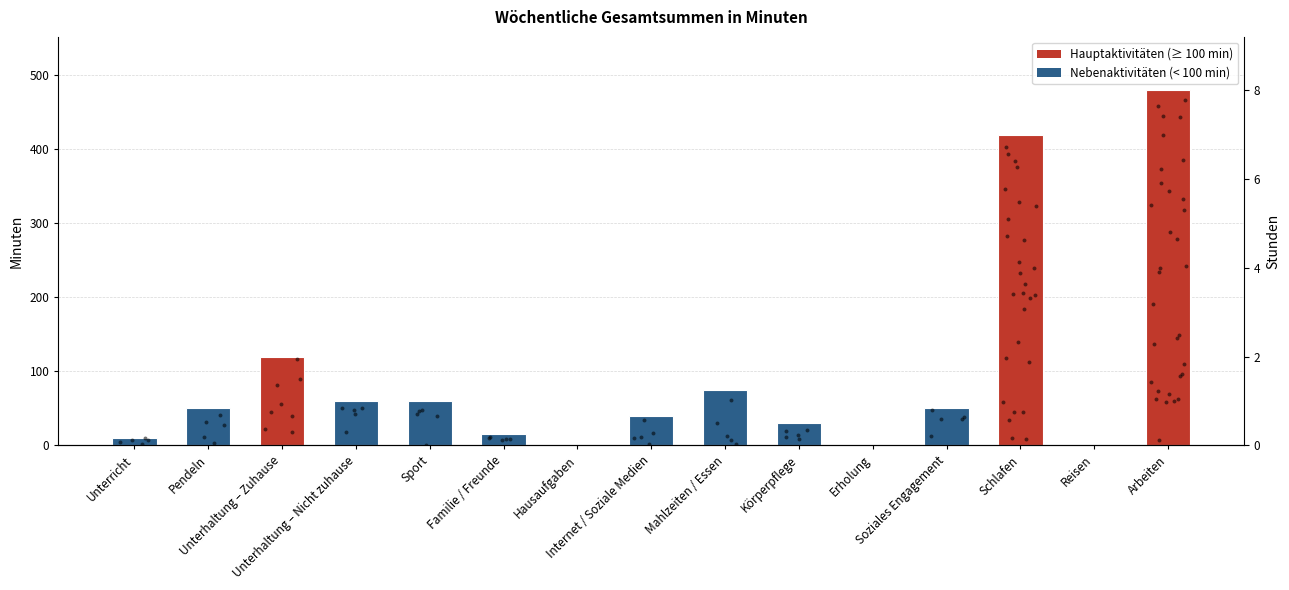

What is the change in value from Mahlzeiten / Essen to Arbeiten?

+405